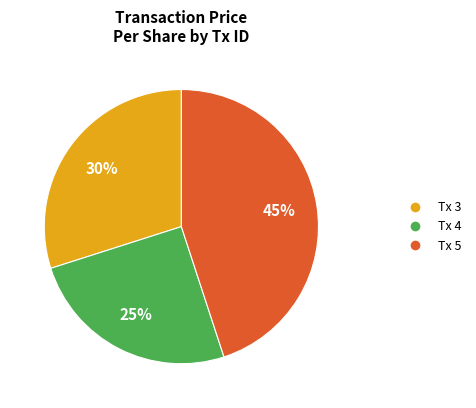

To the nearest percent, what is the difference between the largest and smallest slice percentages?

20%